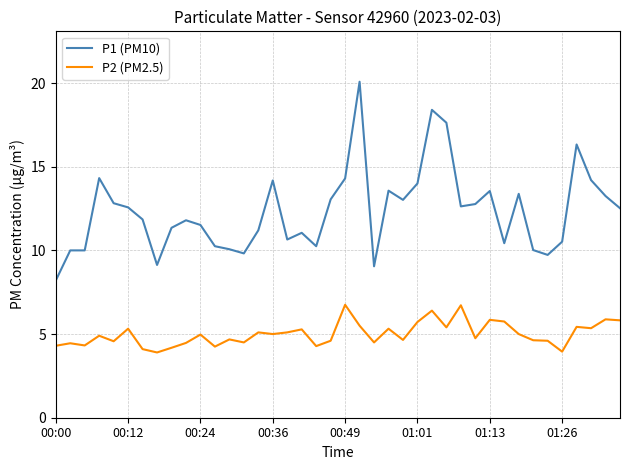

Which series has the largest total across all categories?

P1 (PM10)